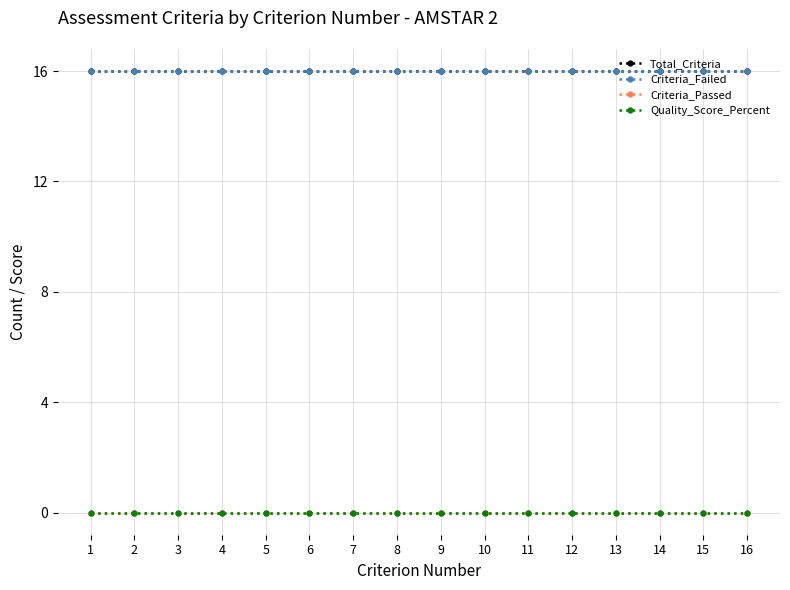

Reading left to right, extract all data points from this chart.

Total_Criteria: 1=16	2=16	3=16	4=16	5=16	6=16	7=16	8=16	9=16	10=16	11=16	12=16	13=16	14=16	15=16	16=16
Criteria_Failed: 1=16	2=16	3=16	4=16	5=16	6=16	7=16	8=16	9=16	10=16	11=16	12=16	13=16	14=16	15=16	16=16
Criteria_Passed: 1=0	2=0	3=0	4=0	5=0	6=0	7=0	8=0	9=0	10=0	11=0	12=0	13=0	14=0	15=0	16=0
Quality_Score_Percent: 1=0	2=0	3=0	4=0	5=0	6=0	7=0	8=0	9=0	10=0	11=0	12=0	13=0	14=0	15=0	16=0